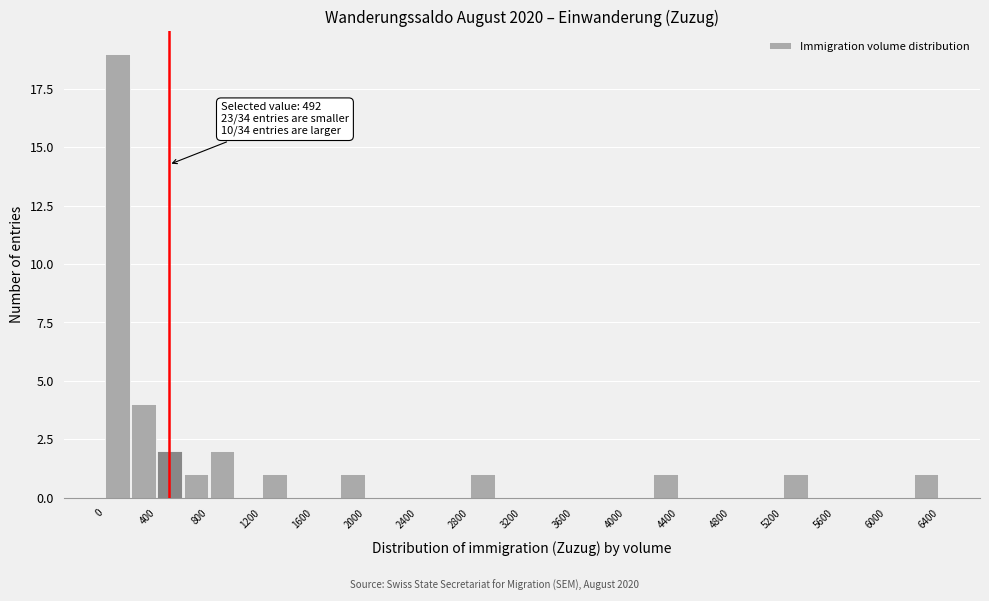

Which range on the x-axis has the tallest bar?

0 to 200